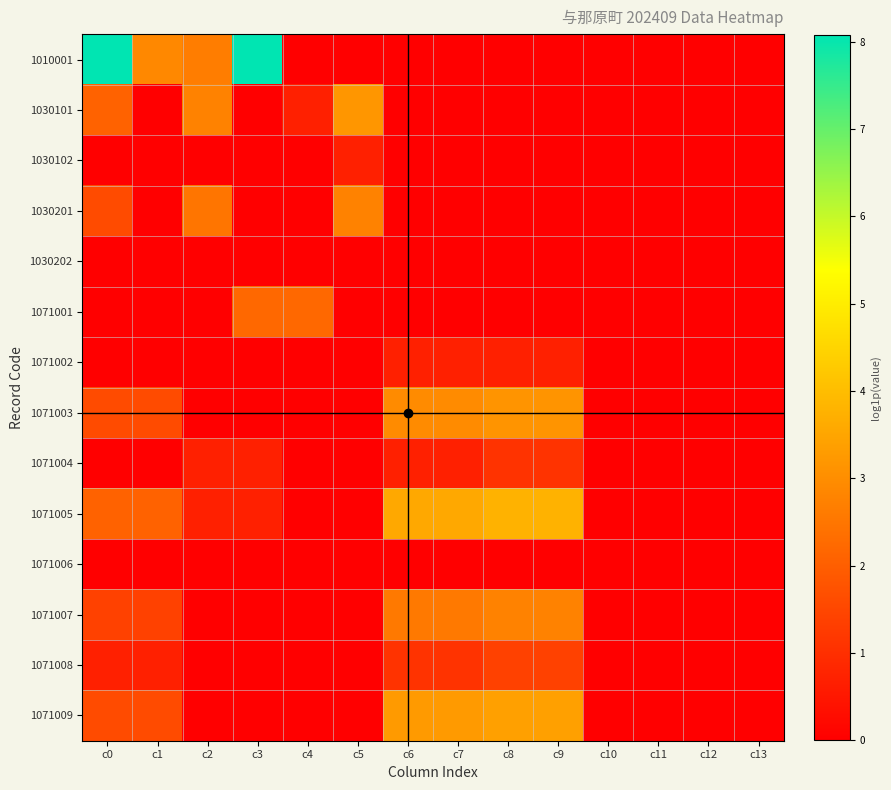

Which series has the largest range (max minus min)?

1010001